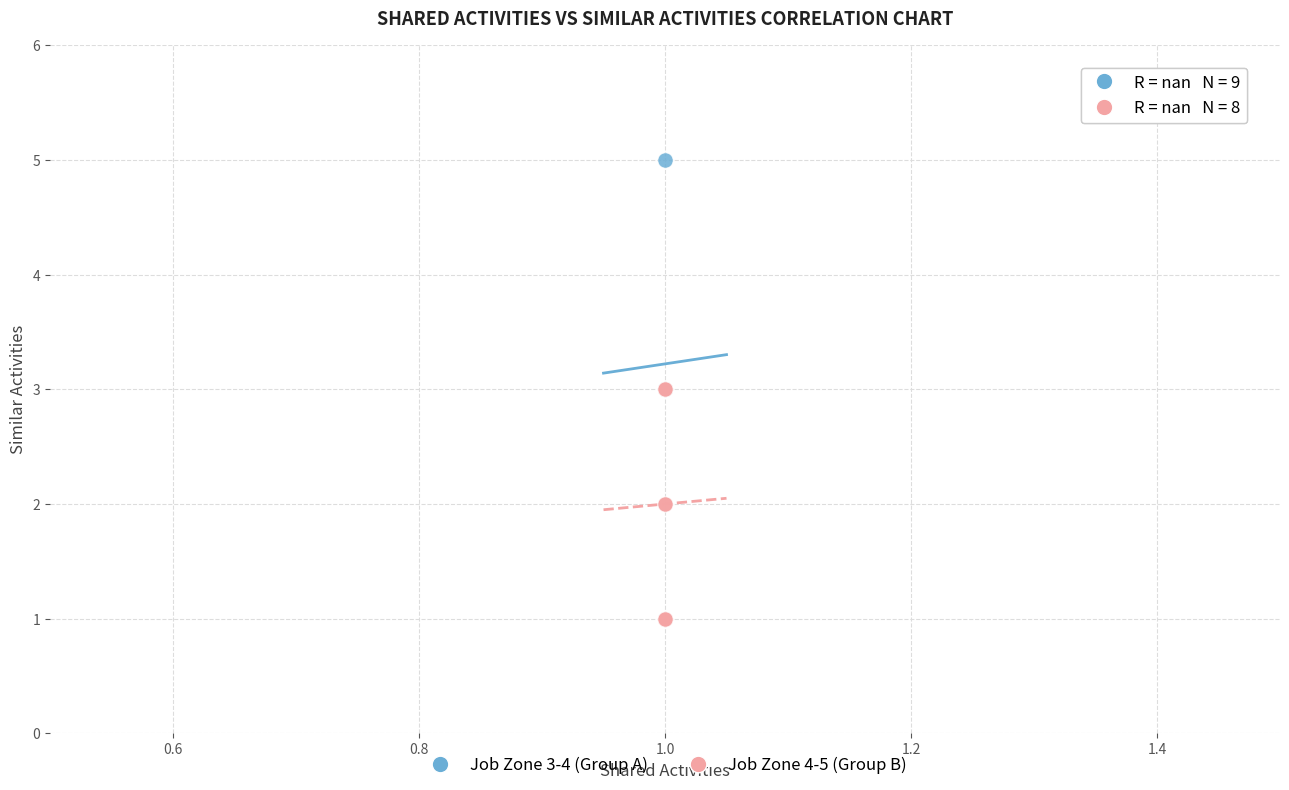

Which series reaches the maximum Y coordinate?

Job Zone 3-4 (Group A)